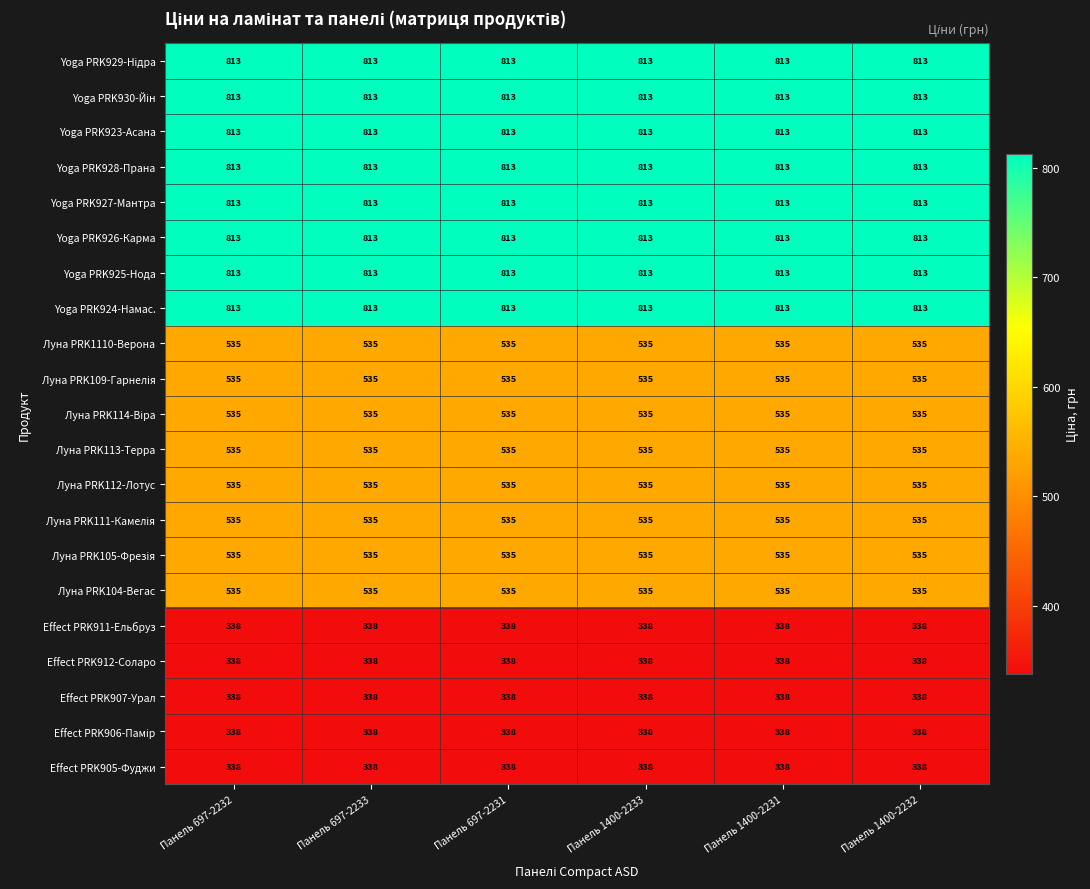

What is the spread (max minus min) of values at Панель 1400-2231?

475